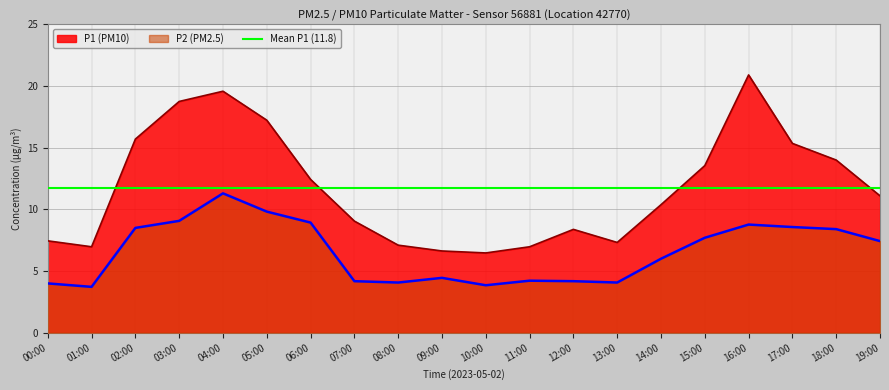

True or false: P1 and P2 cross at least once.

False